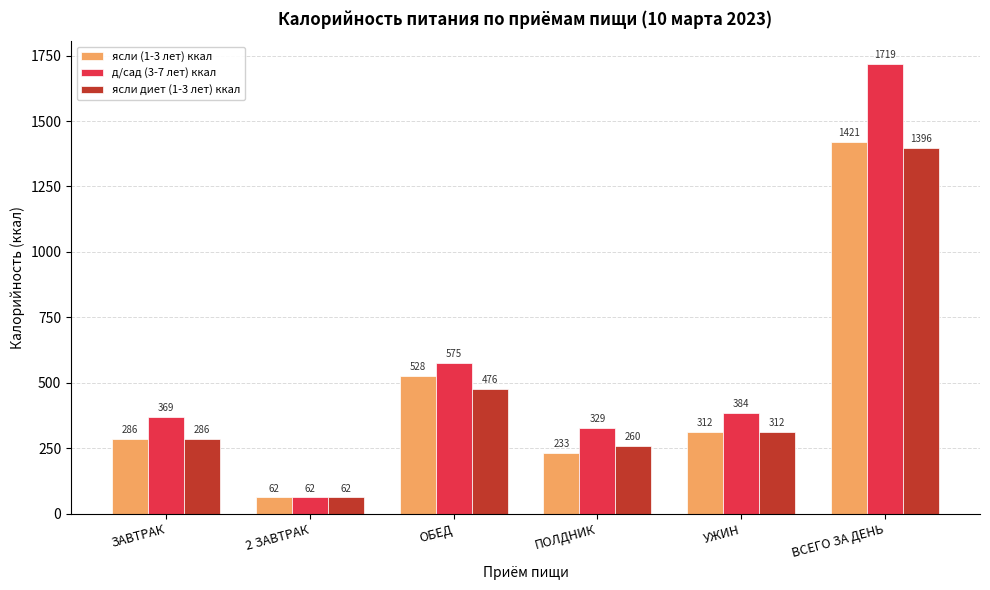

Does the chart contain stacked bars?

No